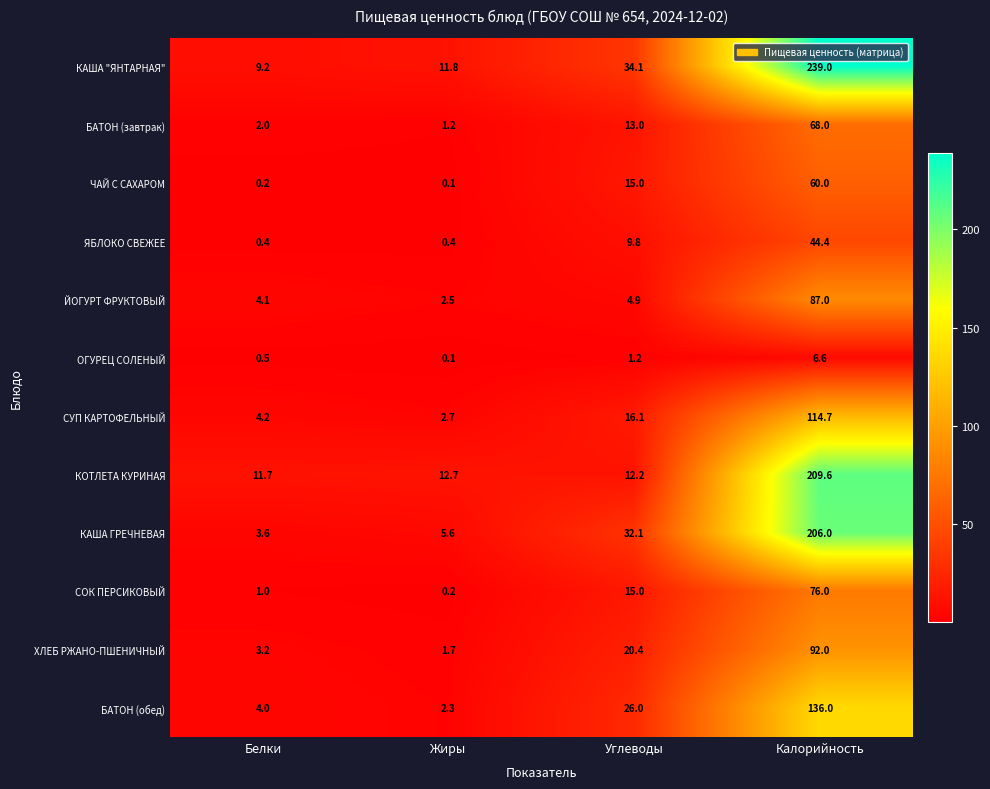

At how many categories does at least one series exceed 37?

1